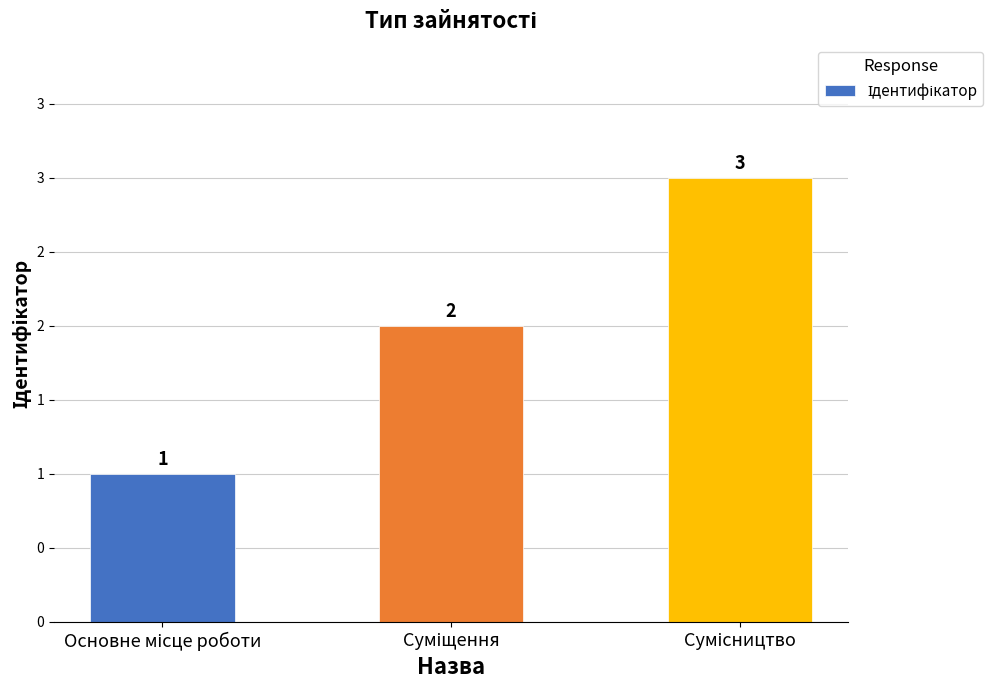

Are the bars horizontal?

No